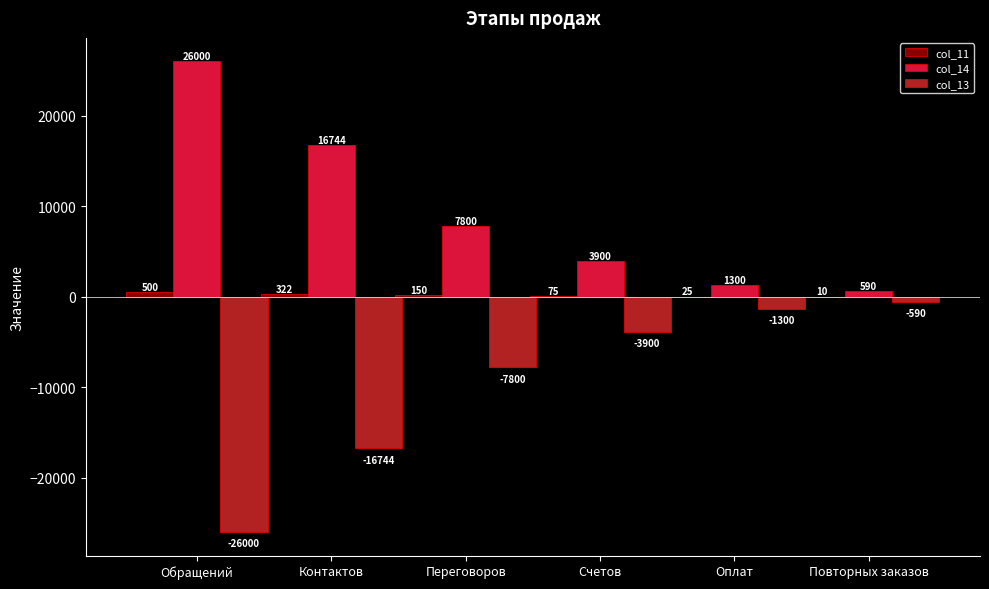

At which label is col_14 closest to 13295?

Контактов